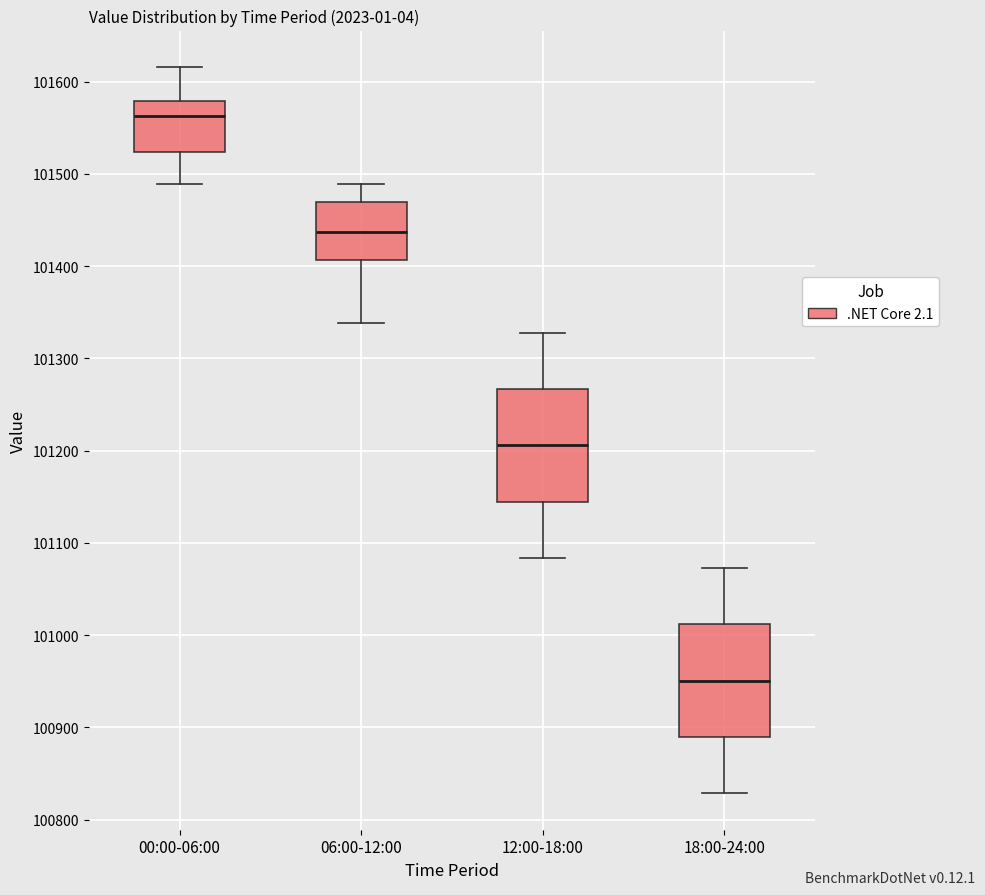

Where is the upper edge of the box for 06:00-12:00 on the y-axis? The values are not printed on the chart, so give them approximately, as read against the axis.

101470